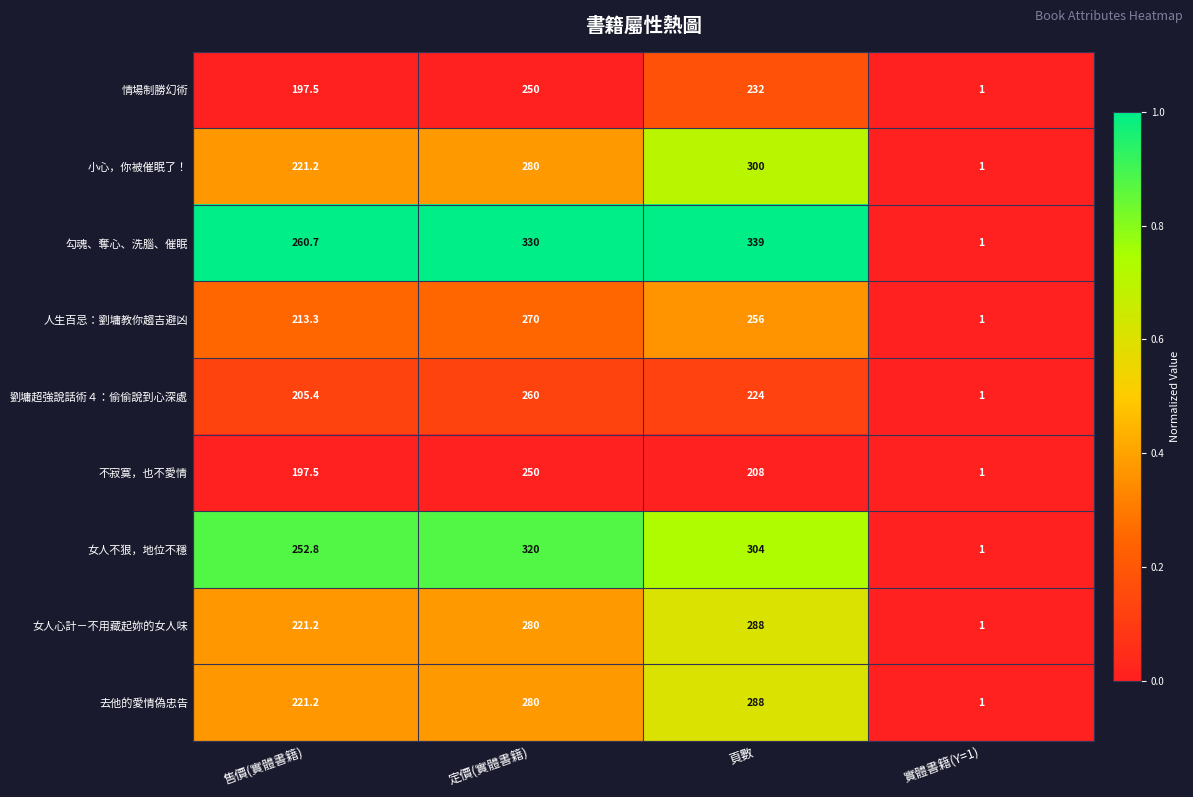

The value of 情場制勝幻術 at 定價(實體書籍) is 438.5. True or false?

False